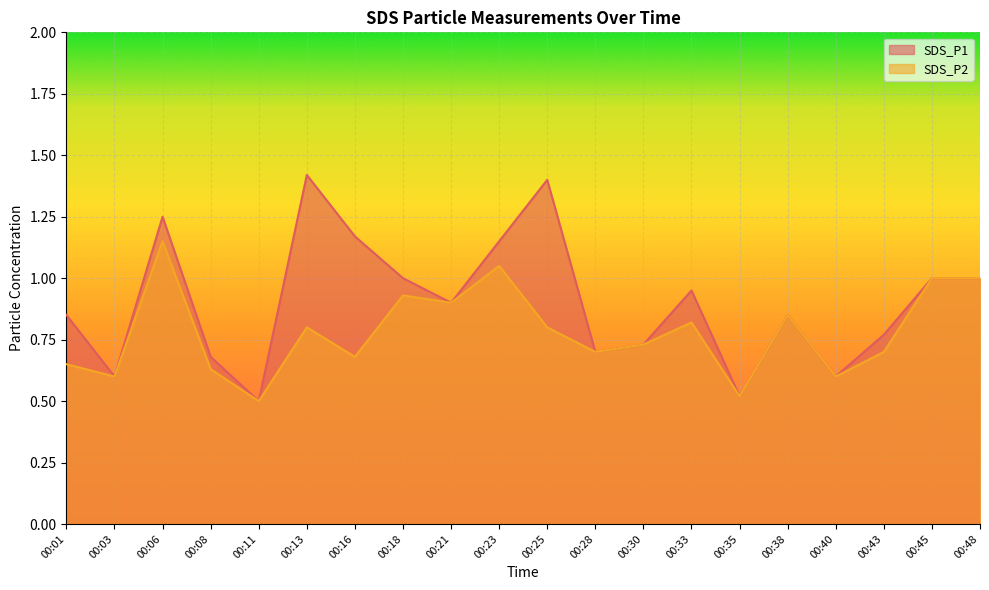

At how many categories does at least one series exceed 1?

5